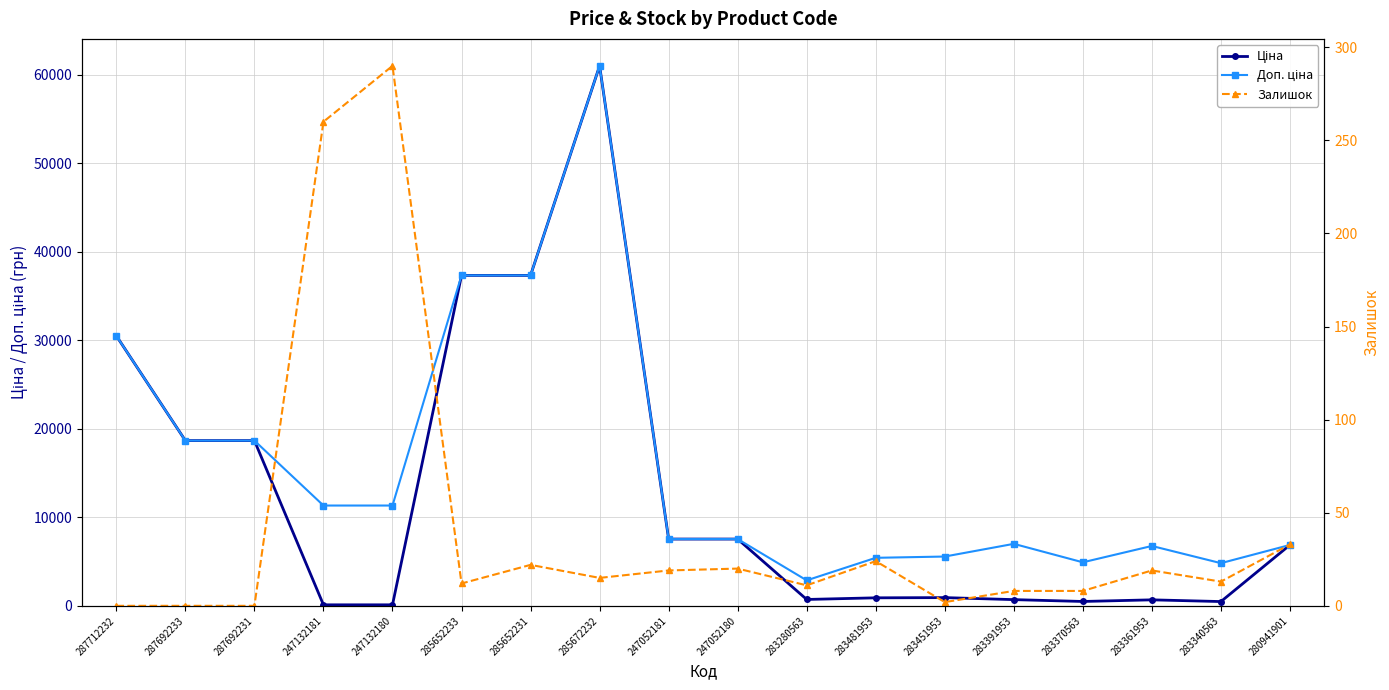

What is the sum of all Залишок values?

756.0